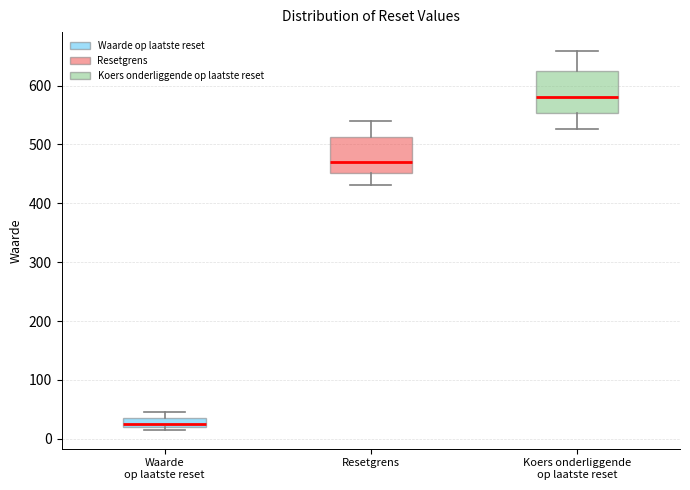

Which box has the lowest median line?

Waarde op laatste reset